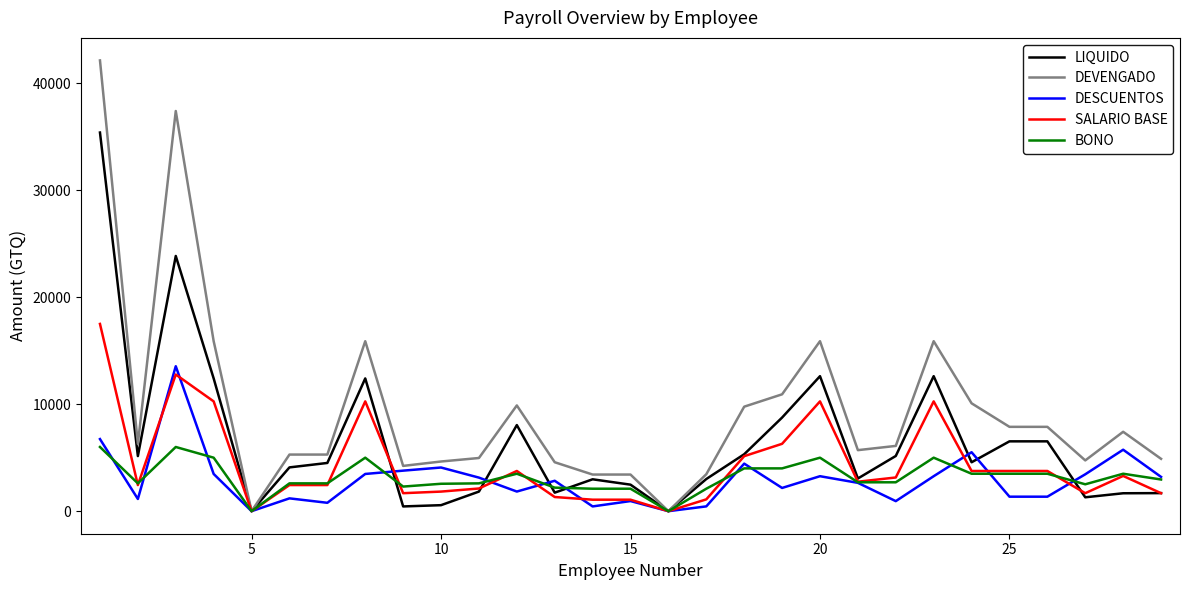

Which series has the largest total across all categories?

DEVENGADO